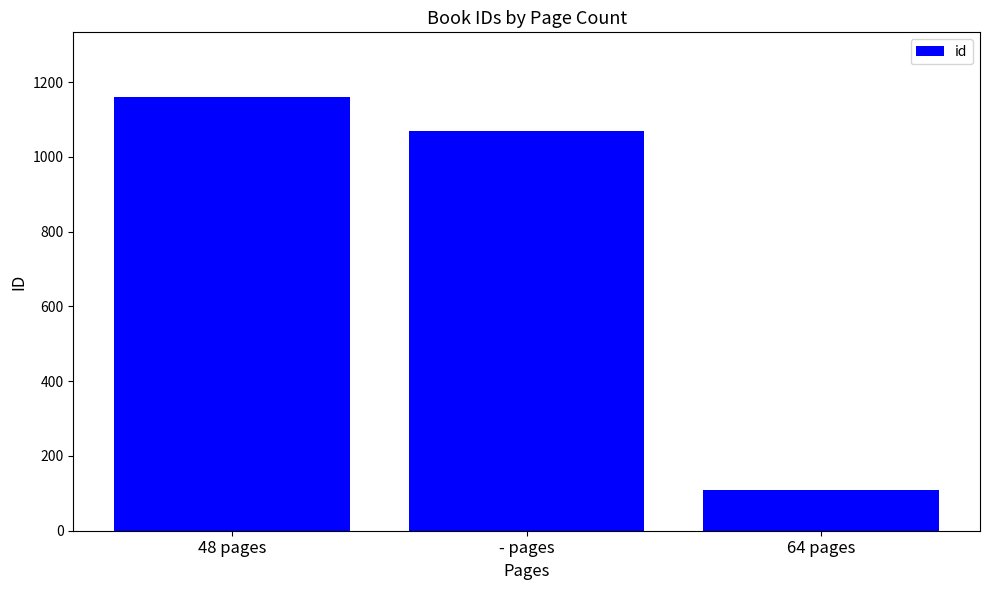

The value at 64 pages is 108. True or false?

True